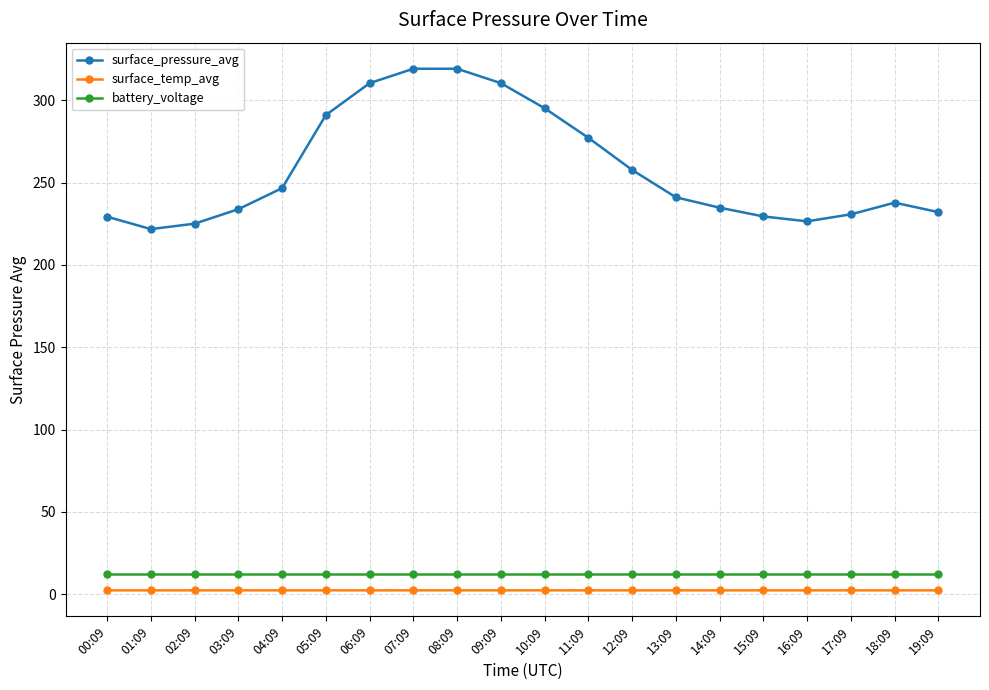

What is the smallest value displayed?

2.3